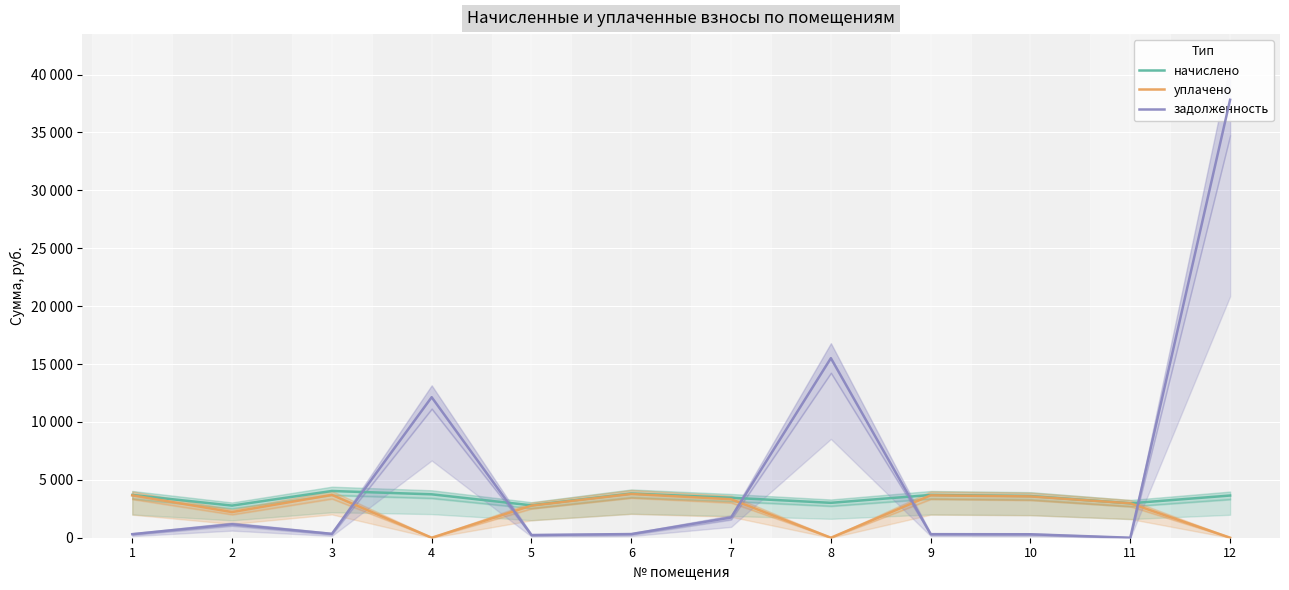

Between 9 and 4, which is larger?

4